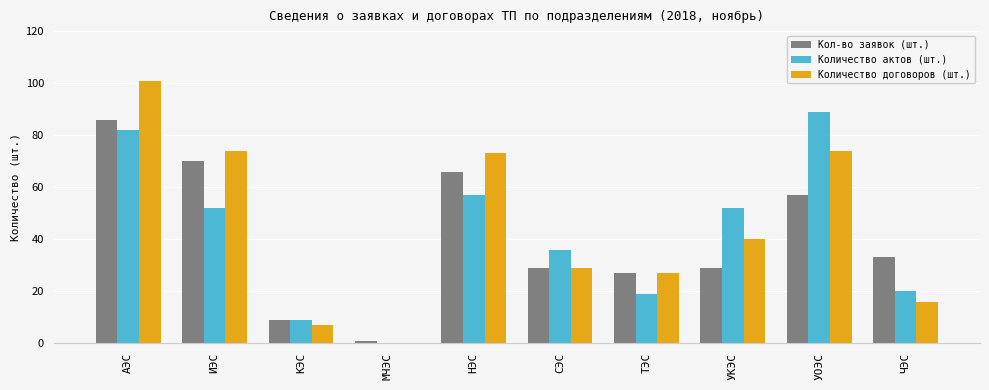

Is the value of Количество актов (шт.) at МЧЭС greater than the value of Кол-во заявок (шт.) at УКЭС?

No